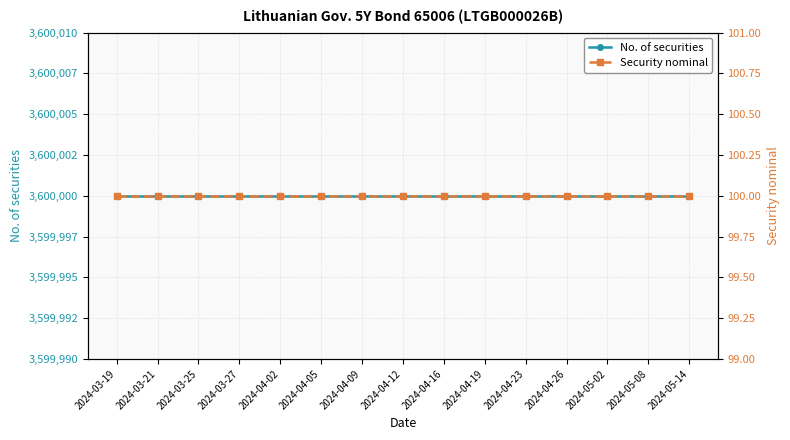

What is the total value across all series at 2024-03-27?

3600100